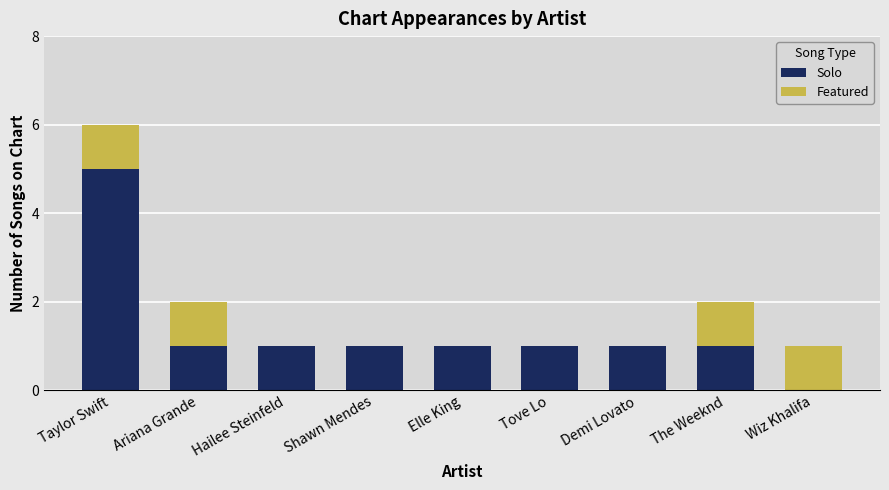

What is the maximum value for Solo?

5